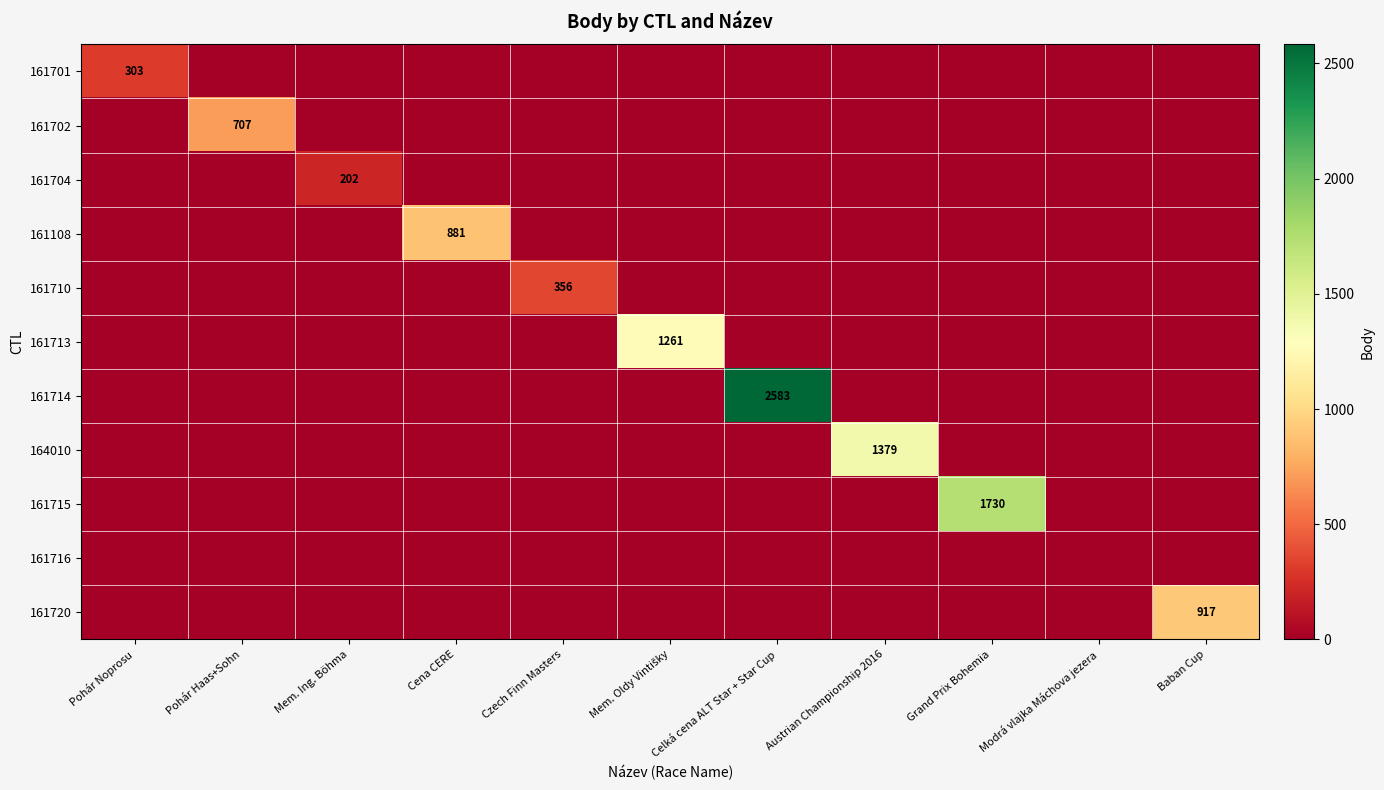

True or false: 161704 has a value of 320 at Mem. Ing. Böhma.

False